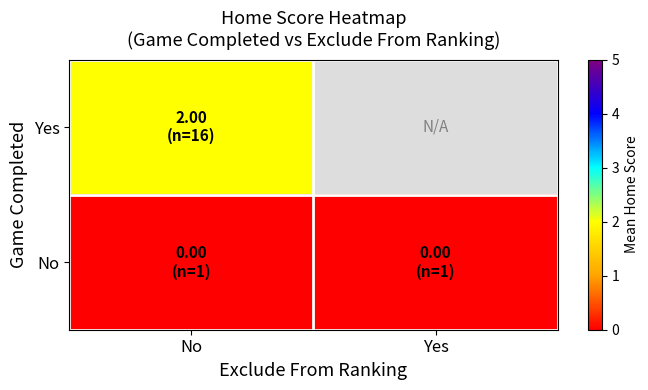

Rank the series by their maximum value, from lowest to highest.

No, Yes